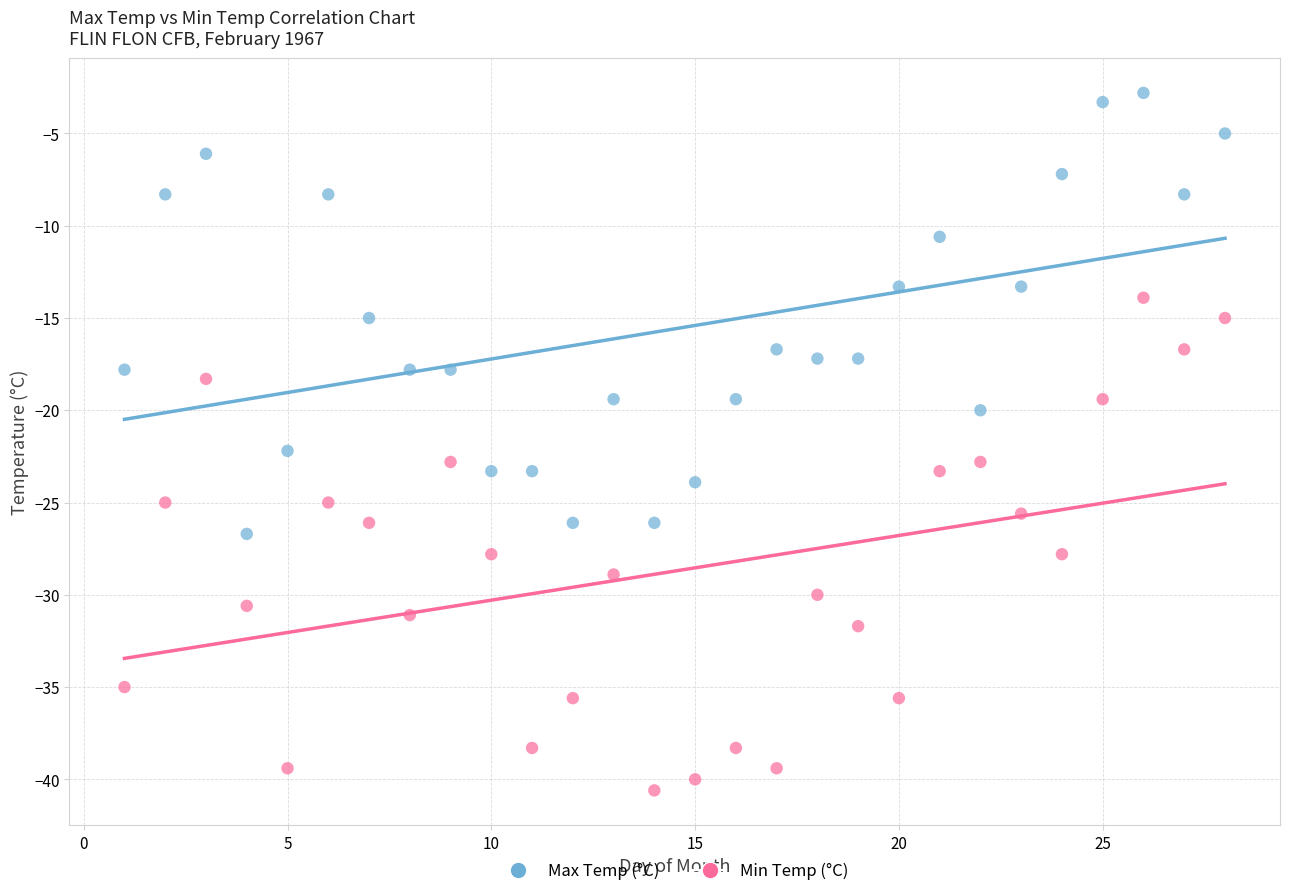

Across all data points, what is the range of X values (max minus min)?

27.0